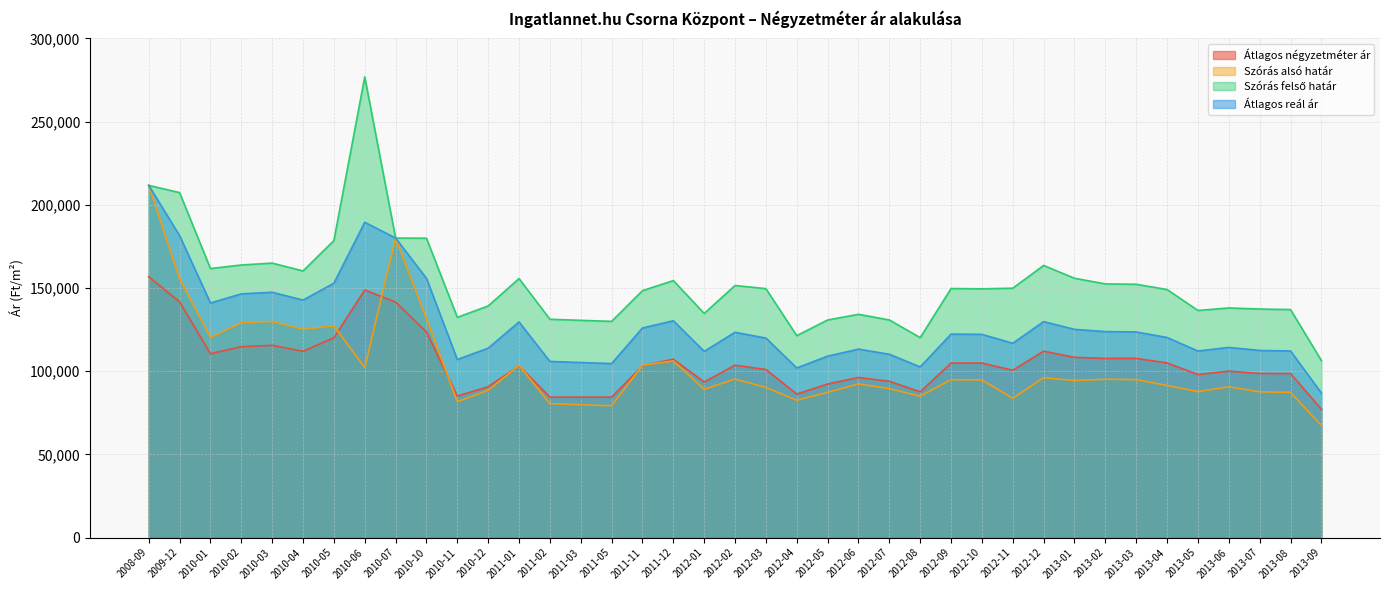

Where is Szórás alsó határ nearest to the value 139522?

2010-10